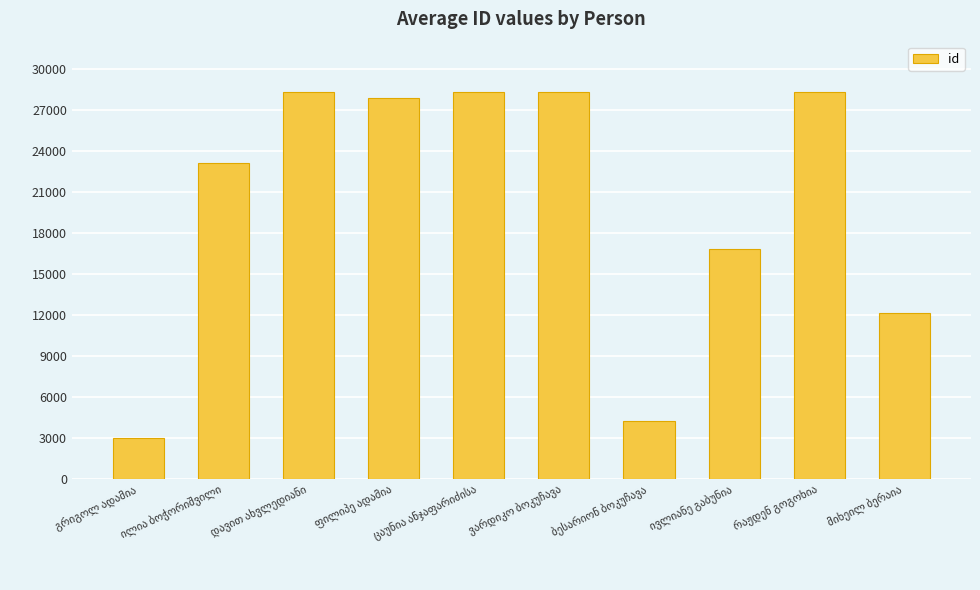

How many bars are there in total?

10